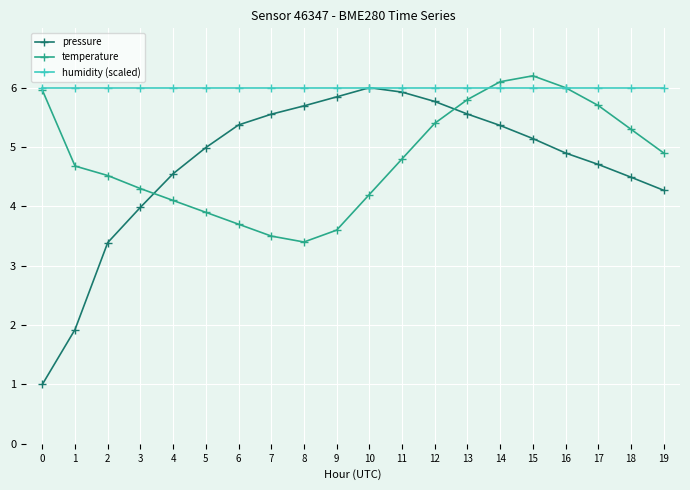

Reading left to right, transcribe all the data shown in this chart.

pressure: 0=1.0	1=1.9	2=3.4	3=4.0	4=4.6	5=5.0	6=5.4	7=5.6	8=5.7	9=5.8	10=6.0	11=5.9	12=5.8	13=5.6	14=5.4	15=5.1	16=4.9	17=4.7	18=4.5	19=4.3
temperature: 0=6.0	1=4.7	2=4.5	3=4.3	4=4.1	5=3.9	6=3.7	7=3.5	8=3.4	9=3.6	10=4.2	11=4.8	12=5.4	13=5.8	14=6.1	15=6.2	16=6.0	17=5.7	18=5.3	19=4.9
humidity (scaled): 0=6.0	1=6.0	2=6.0	3=6.0	4=6.0	5=6.0	6=6.0	7=6.0	8=6.0	9=6.0	10=6.0	11=6.0	12=6.0	13=6.0	14=6.0	15=6.0	16=6.0	17=6.0	18=6.0	19=6.0